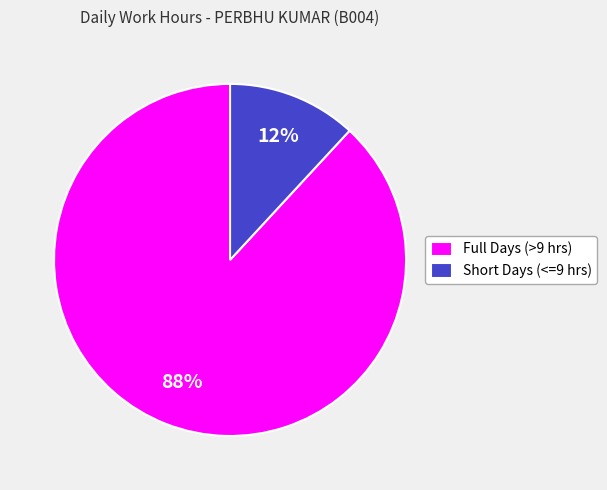

Which has a higher value, Short Days (<=9 hrs) or Full Days (>9 hrs)?

Full Days (>9 hrs)